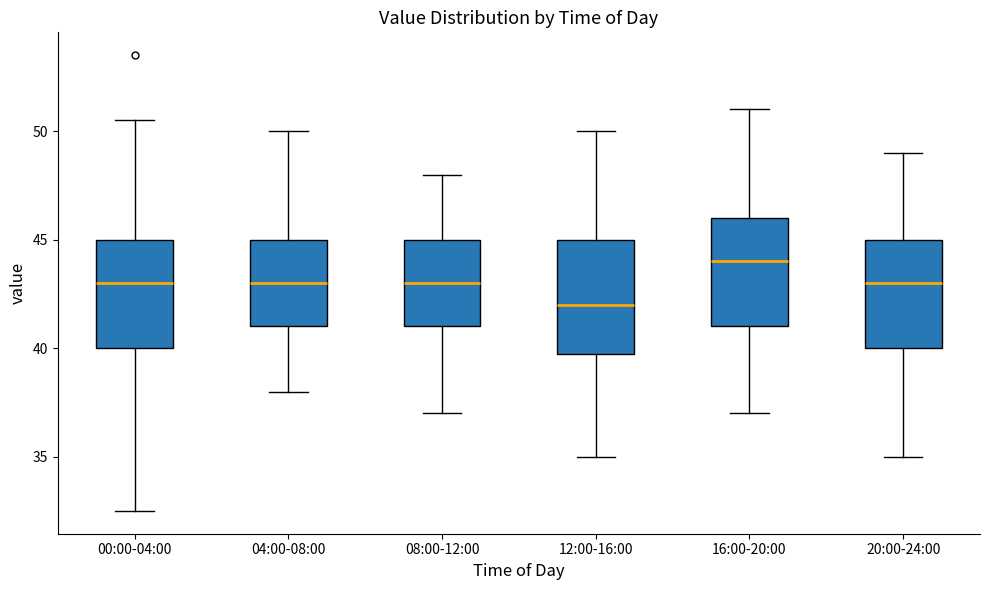

Which box has the lowest median line?

12:00-16:00